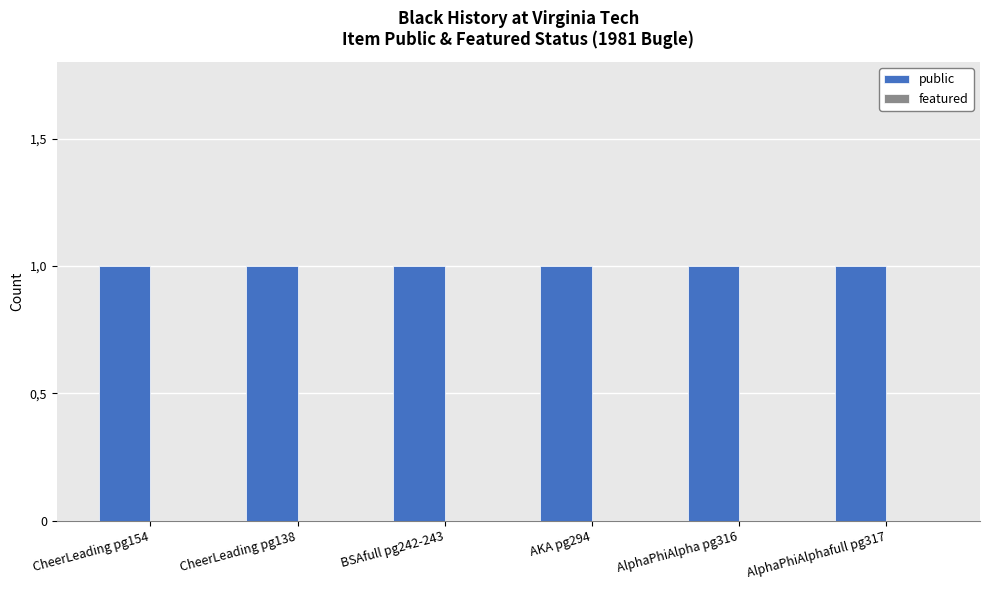

The value of public at AlphaPhiAlphafull pg317 is 0. True or false?

False